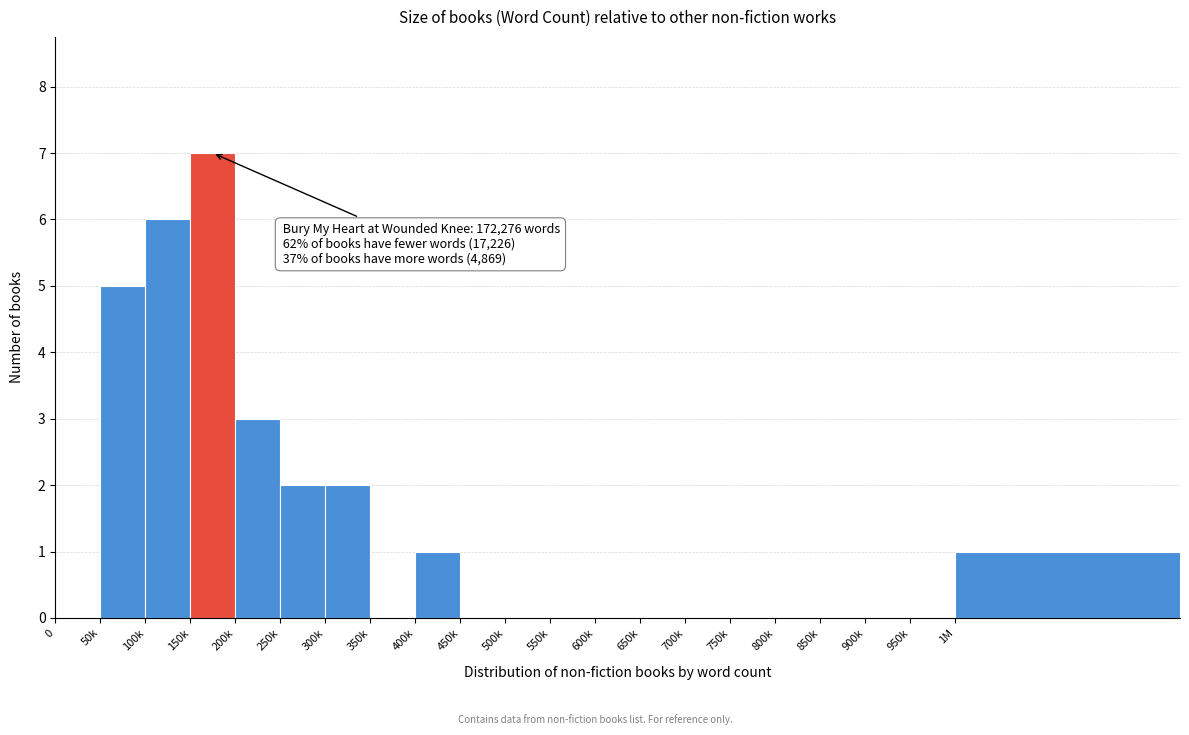

Reading right to left, what are all the values shown in this chart?

1M=1	950k=0	900k=0	850k=0	800k=0	750k=0	700k=0	650k=0	600k=0	550k=0	500k=0	450k=0	400k=1	350k=0	300k=2	250k=2	200k=3	150k=7	100k=6	50k=5	0=0